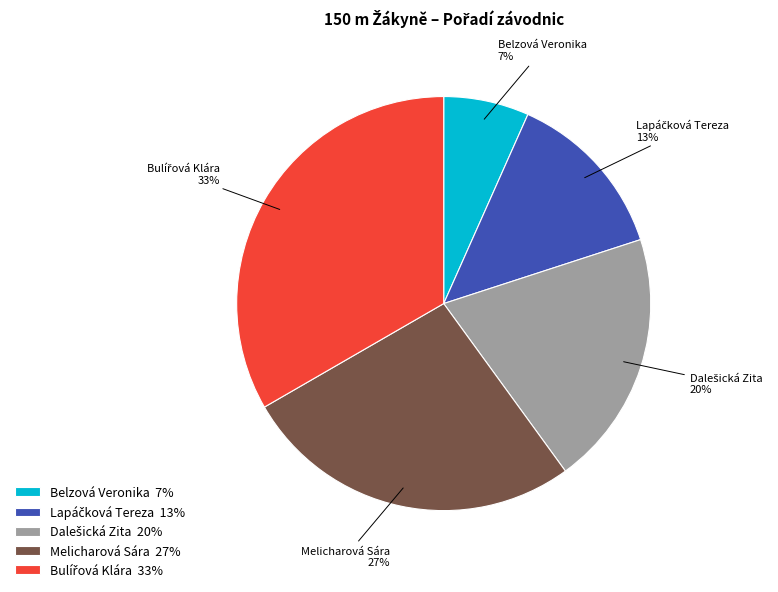

To the nearest percent, what portion does Belzová Veronika represent?

7%